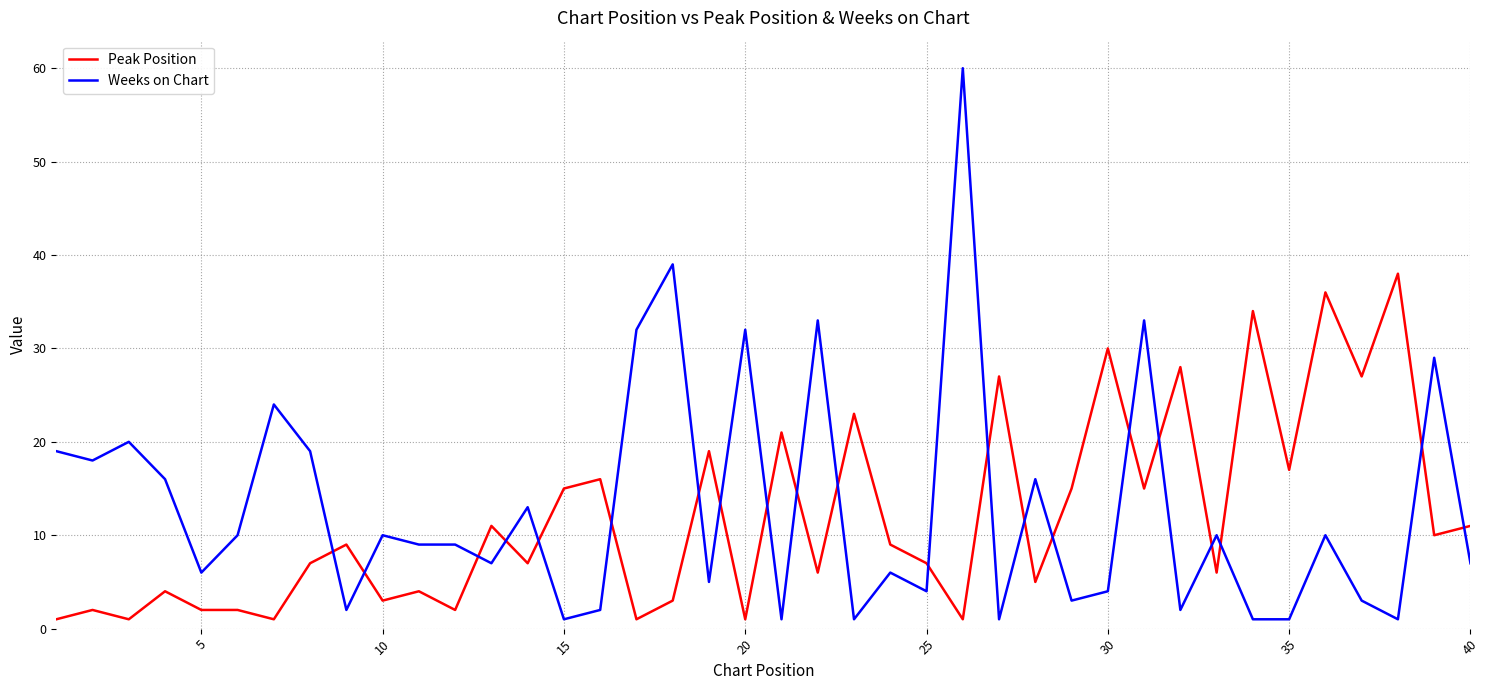

Which series has the widest spread of values?

Weeks on Chart